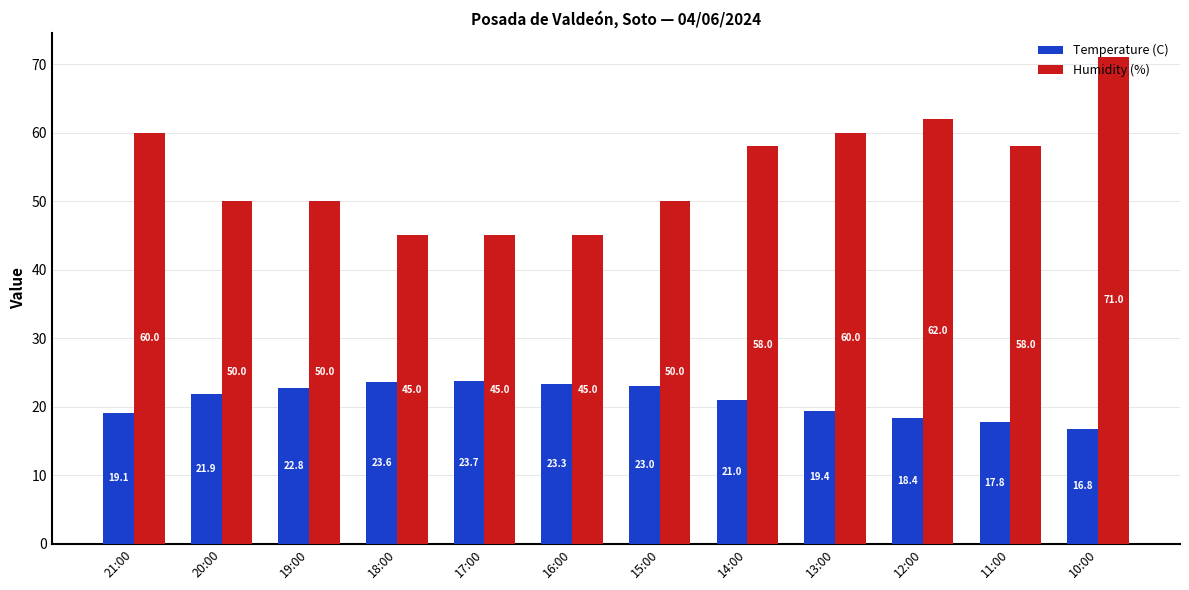

Reading left to right, what are all the values shown in this chart?

Temperature (C): 21:00=19.1	20:00=21.9	19:00=22.8	18:00=23.6	17:00=23.7	16:00=23.3	15:00=23.0	14:00=21.0	13:00=19.4	12:00=18.4	11:00=17.8	10:00=16.8
Humidity (%): 21:00=60.0	20:00=50.0	19:00=50.0	18:00=45.0	17:00=45.0	16:00=45.0	15:00=50.0	14:00=58.0	13:00=60.0	12:00=62.0	11:00=58.0	10:00=71.0